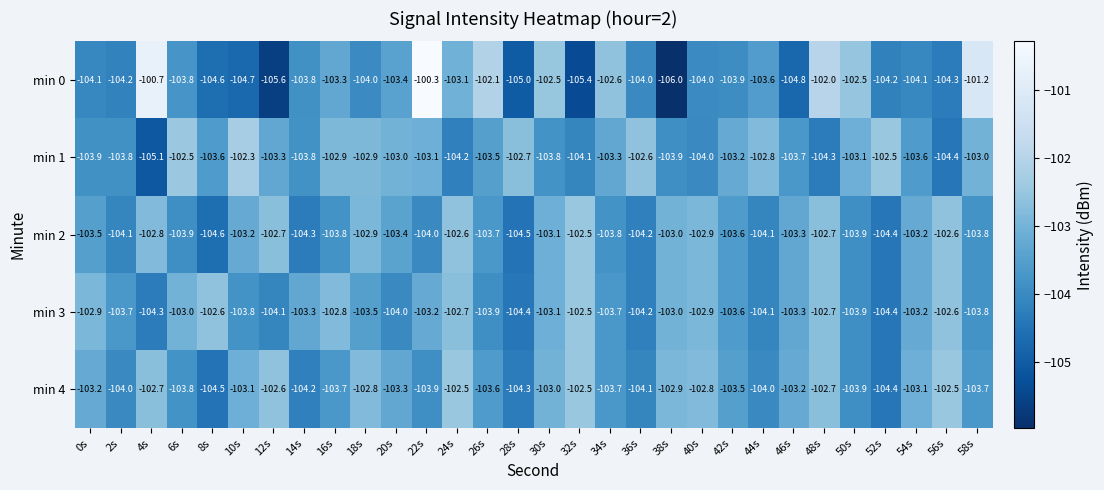

What is the smallest value displayed?

-106.0